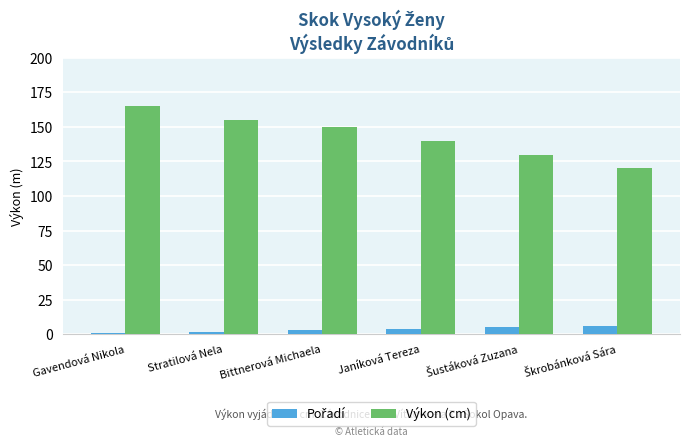

At which label is Výkon (cm) closest to 142?

Janíková Tereza